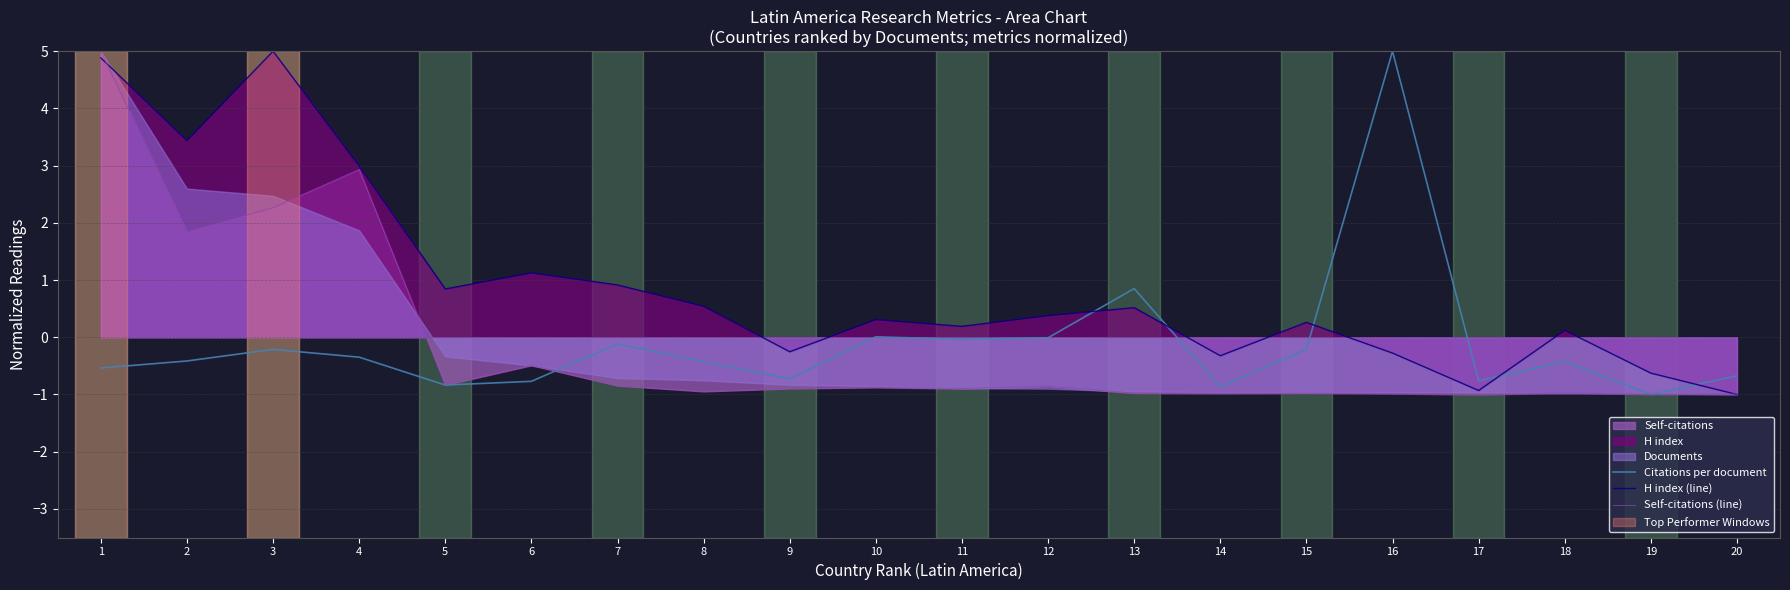

At which label does Citations per document first exceed 0?

10